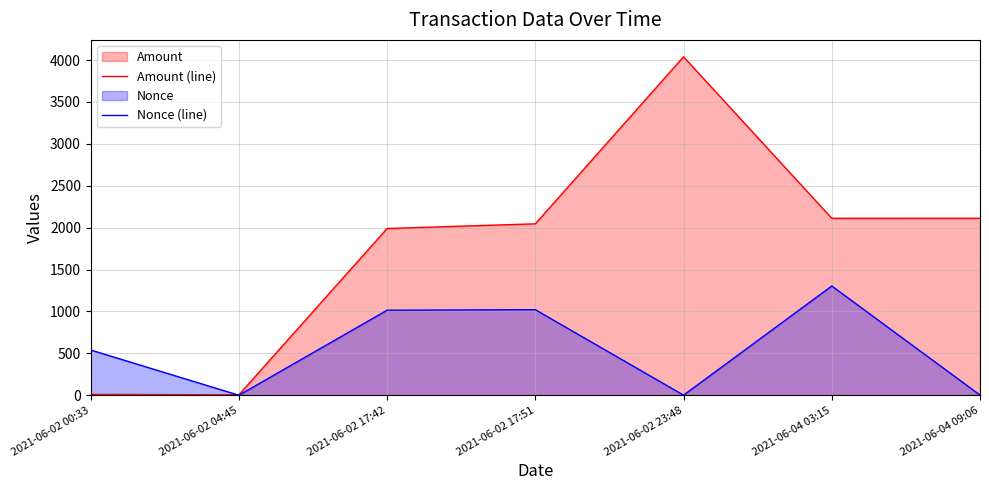

The value of Amount (line) at 2021-06-02 17:42 is 3350.8. True or false?

False